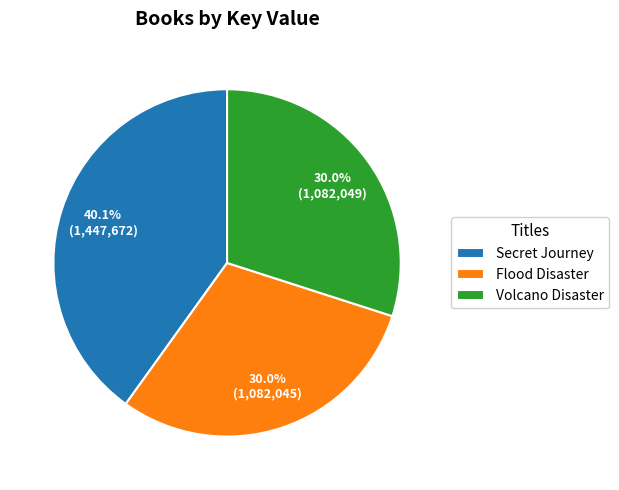

What is the ratio of the value at Flood Disaster to the value at Volcano Disaster?

1.0